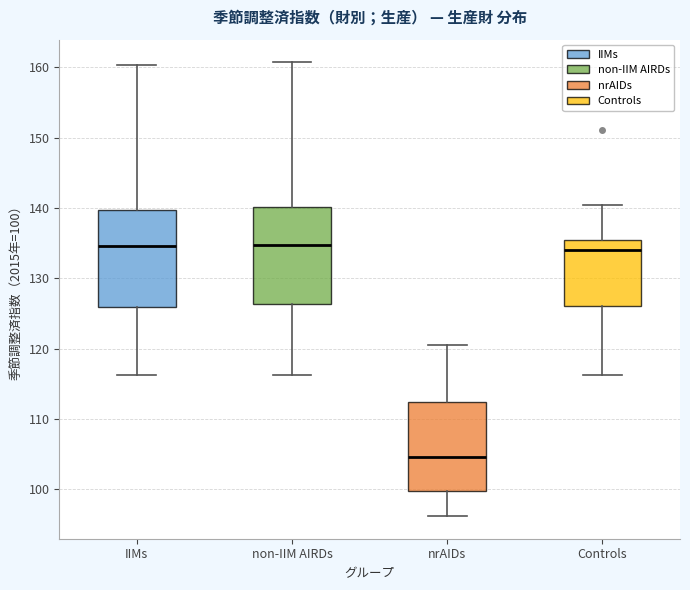

Where is the upper edge of the box for Controls on the y-axis? The values are not printed on the chart, so give them approximately, as read against the axis.

136